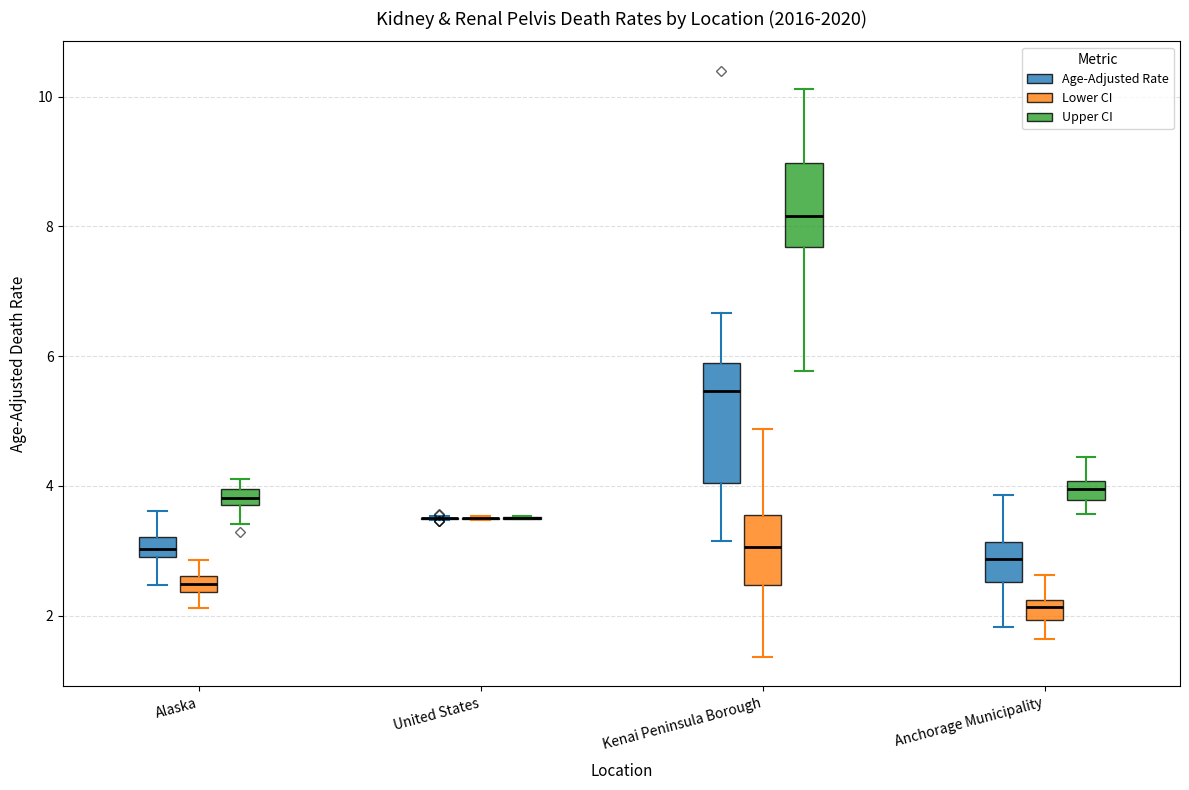

Comparing the boxes themselves (not the whiskers), which one is the tallest?

Kenai Peninsula Borough (Age-Adjusted Rate)